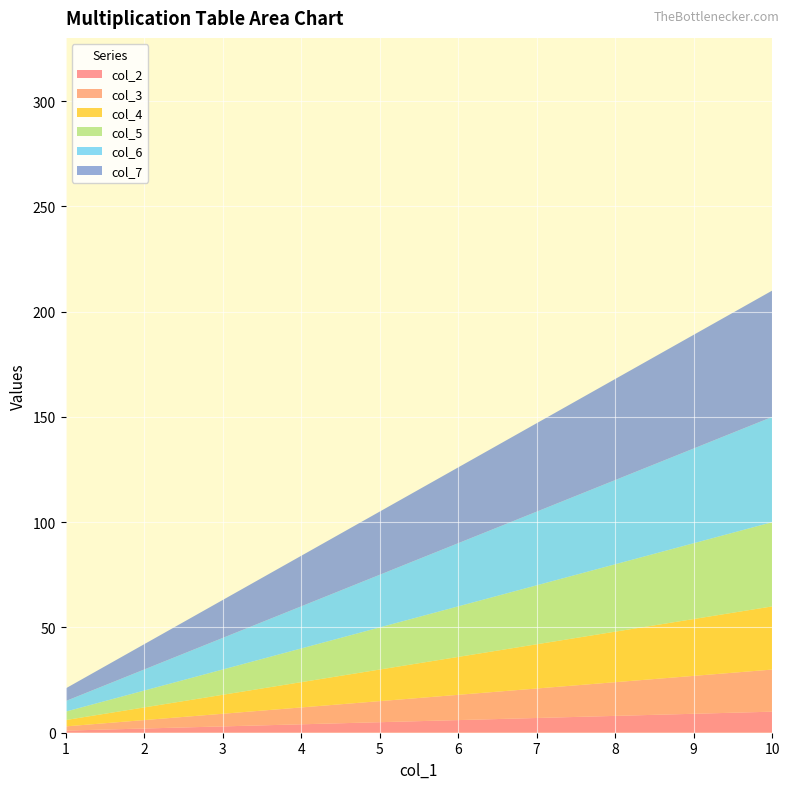

Reading left to right, extract all data points from this chart.

col_2: 1	2	3	4	5	6	7	8	9	10
col_3: 2	4	6	8	10	12	14	16	18	20
col_4: 3	6	9	12	15	18	21	24	27	30
col_5: 4	8	12	16	20	24	28	32	36	40
col_6: 5	10	15	20	25	30	35	40	45	50
col_7: 6	12	18	24	30	36	42	48	54	60